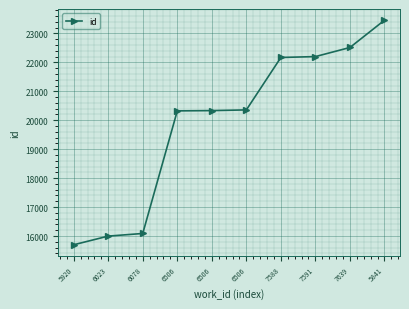

How many series are shown in this chart?

1